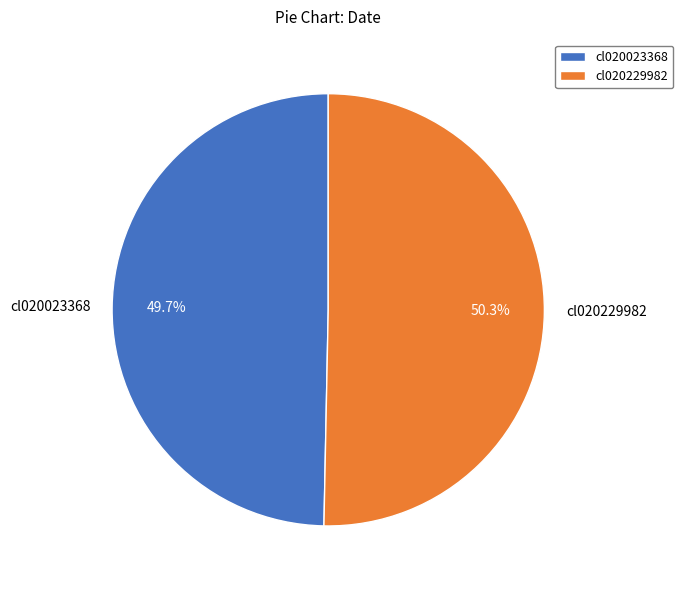

Which slice is the smallest?

cl020023368